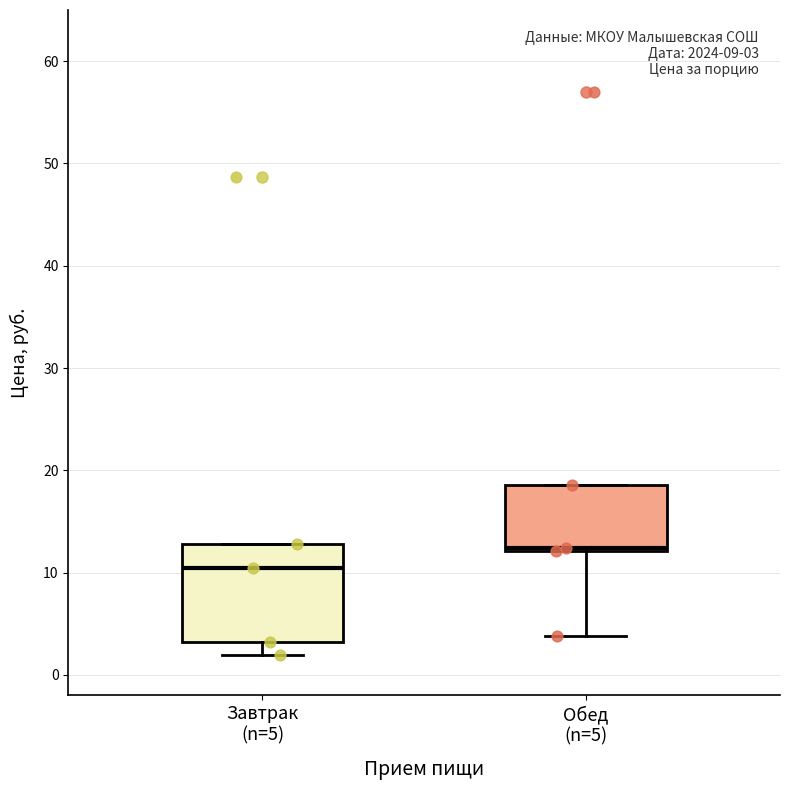

Comparing the boxes themselves (not the whiskers), which one is the tallest?

Завтрак (n=5)